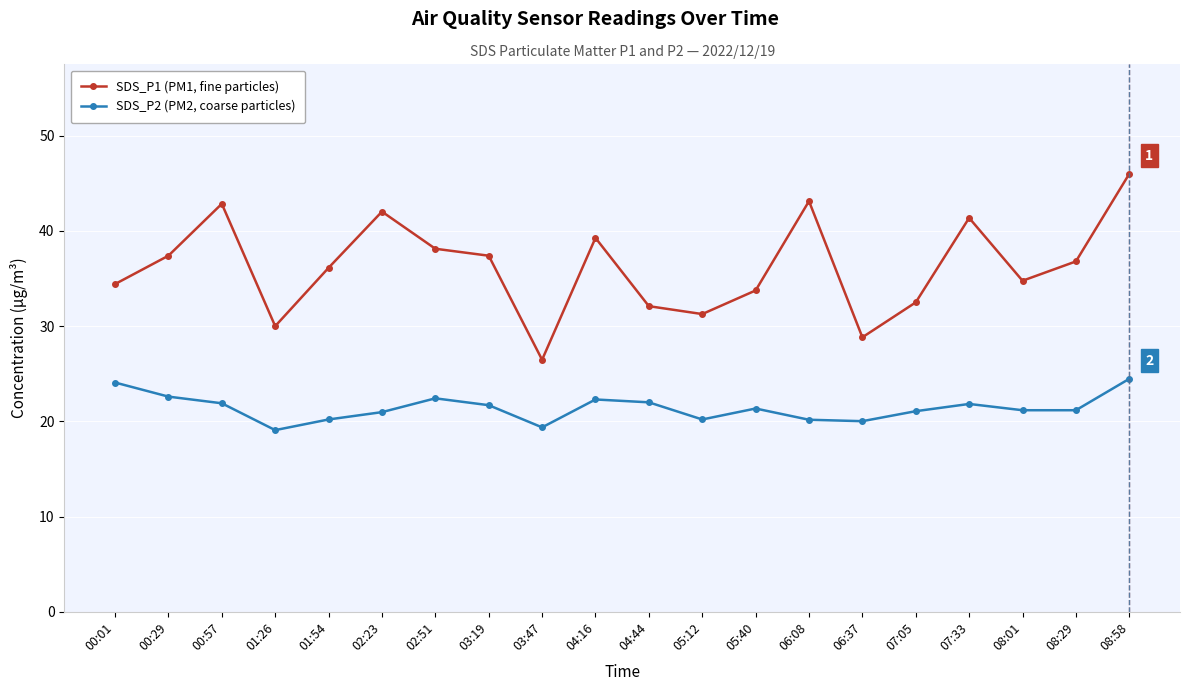

True or false: SDS_P2 (PM2, coarse particles) and SDS_P1 (PM1, fine particles) cross at least once.

False